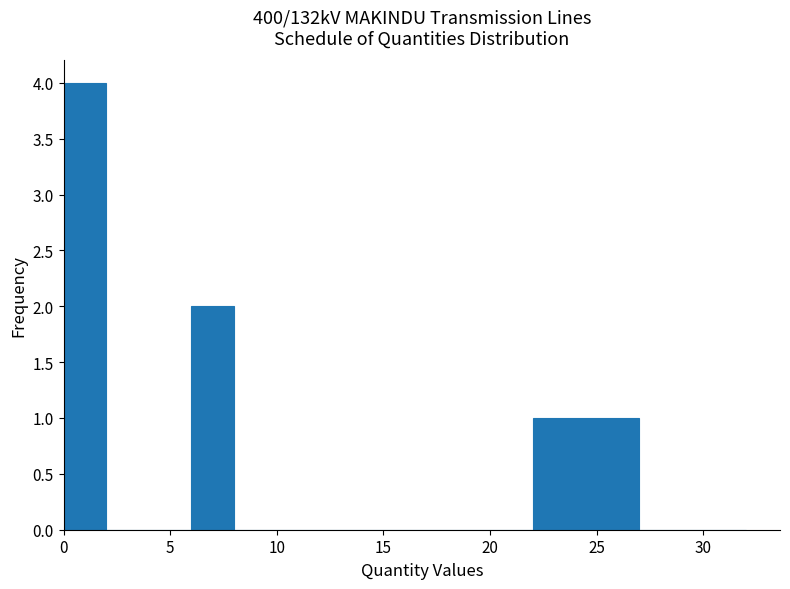

What is the height of the bar covering 0 to 2 on the x-axis? The values are not printed on the chart, so give them approximately, as read against the axis.

4